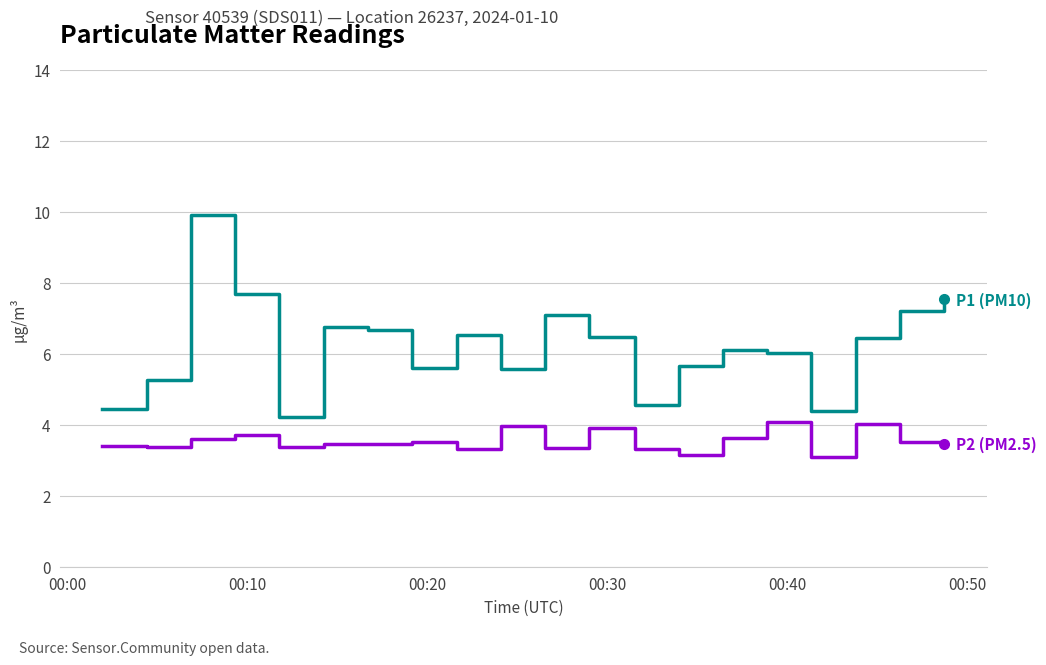

What is the greatest value displayed?

9.9